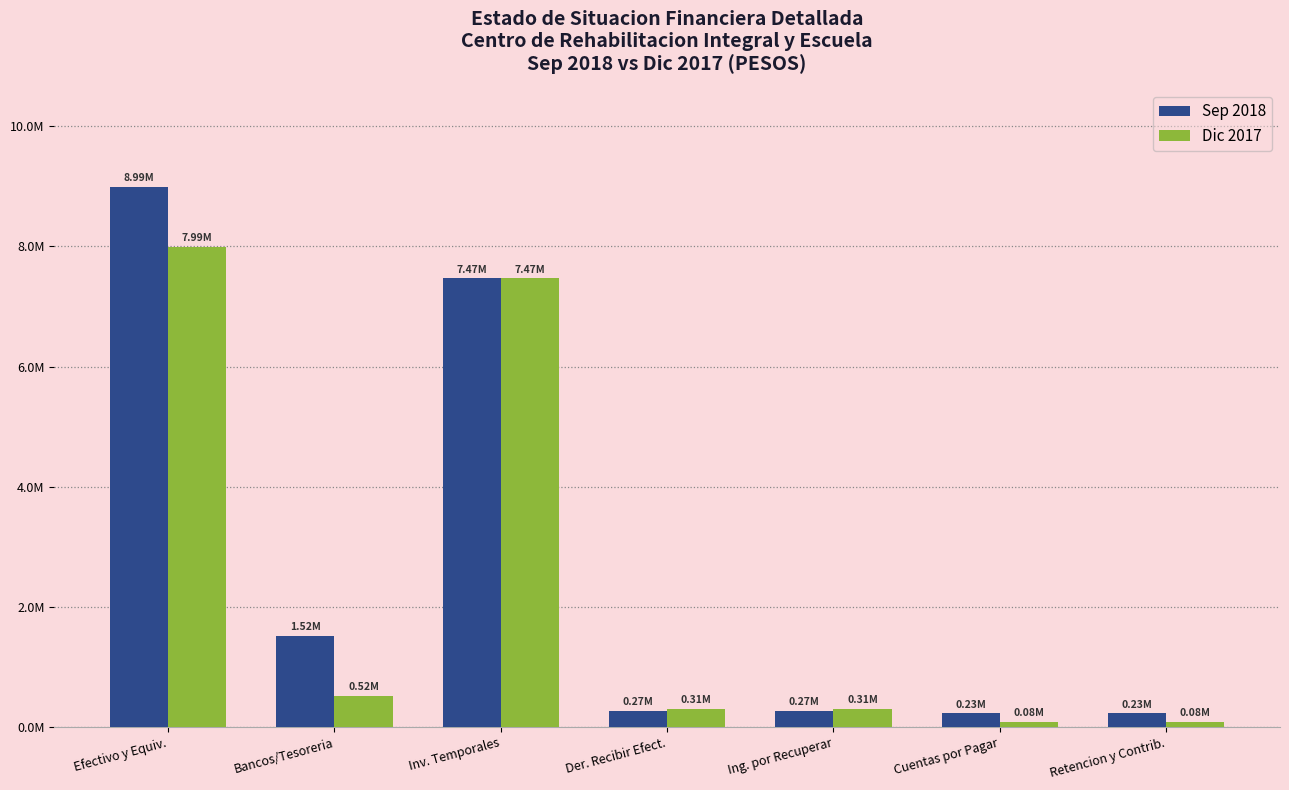

What is the label of the 6th bar from the left?

Cuentas por Pagar